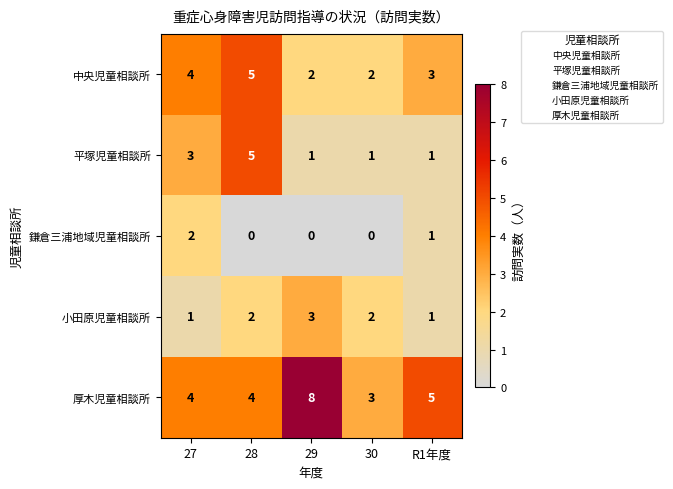

Where is 厚木児童相談所 nearest to the value 5?

R1年度